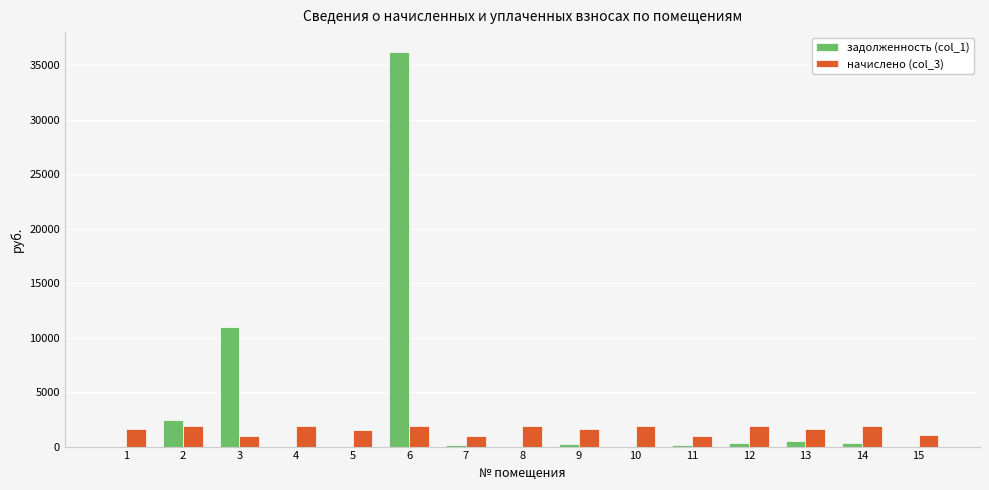

Between 2 and 6, which series saw the biggest shift?

задолженность (col_1)